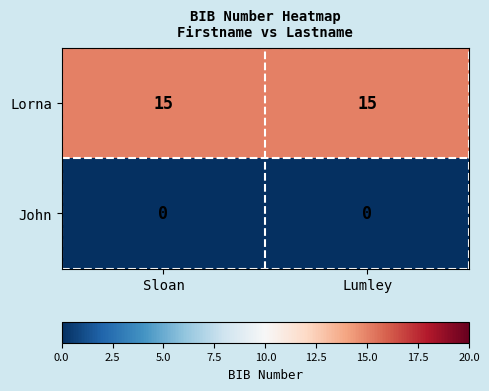

What is the maximum value shown in the chart?

15